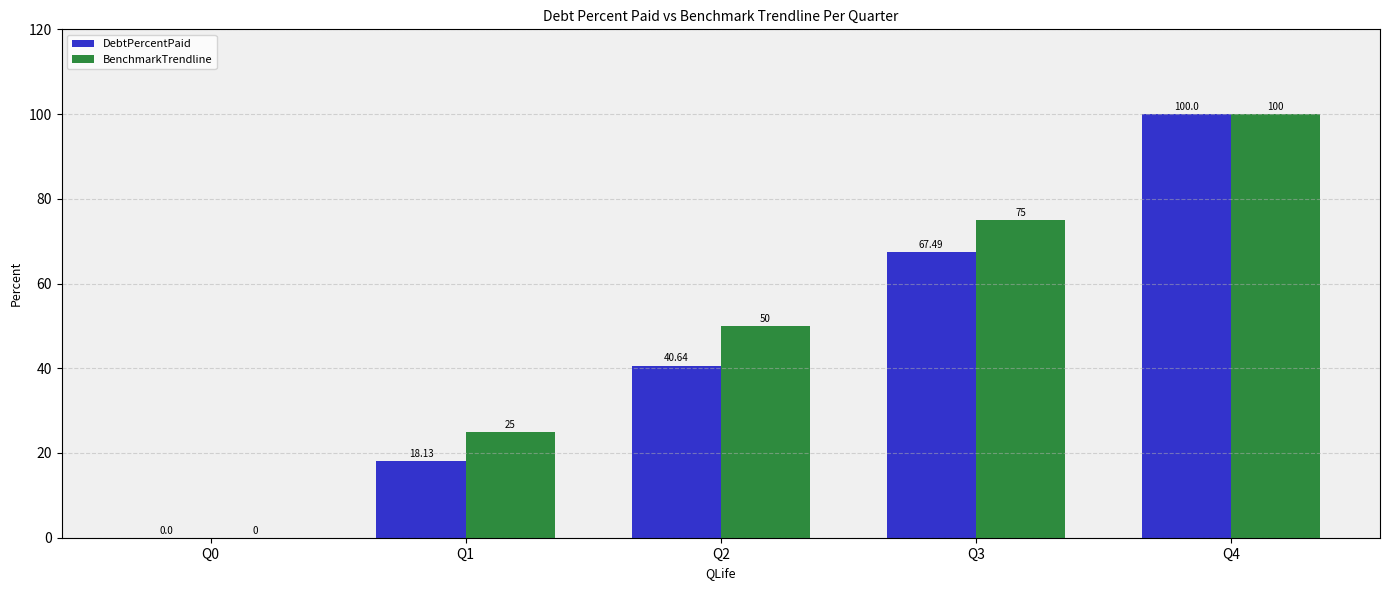

What is the sum of all BenchmarkTrendline values?

250.0